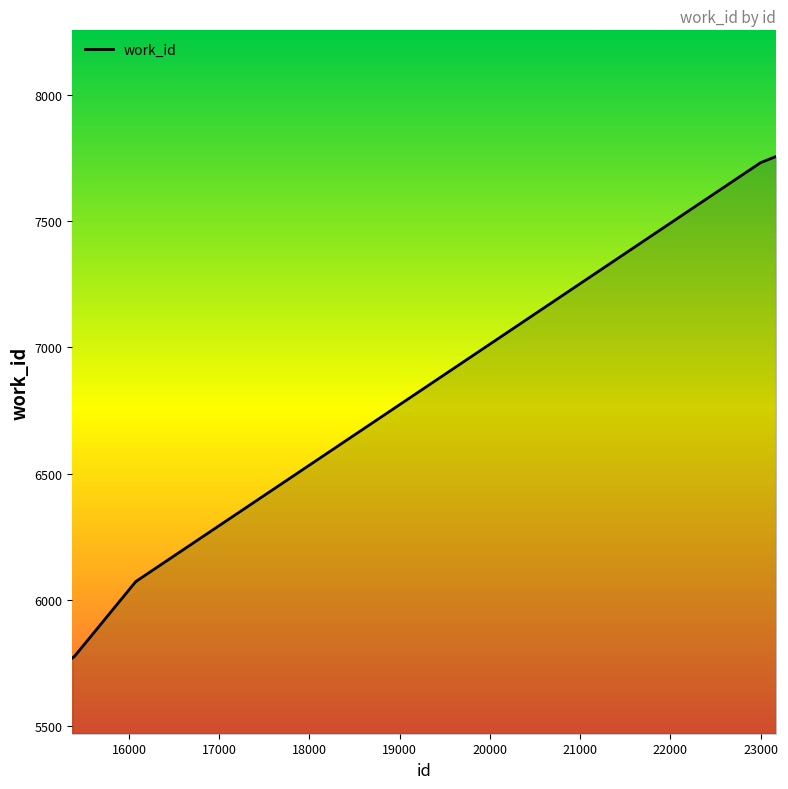

What is the difference between the maximum and minimum values?

1988